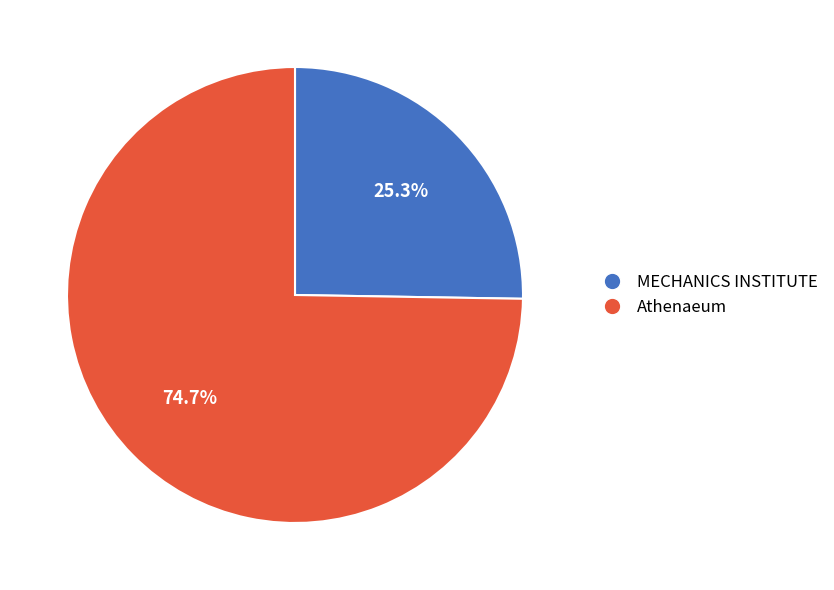

Approximately how many times larger is the value at Athenaeum compared to MECHANICS INSTITUTE?

3.0